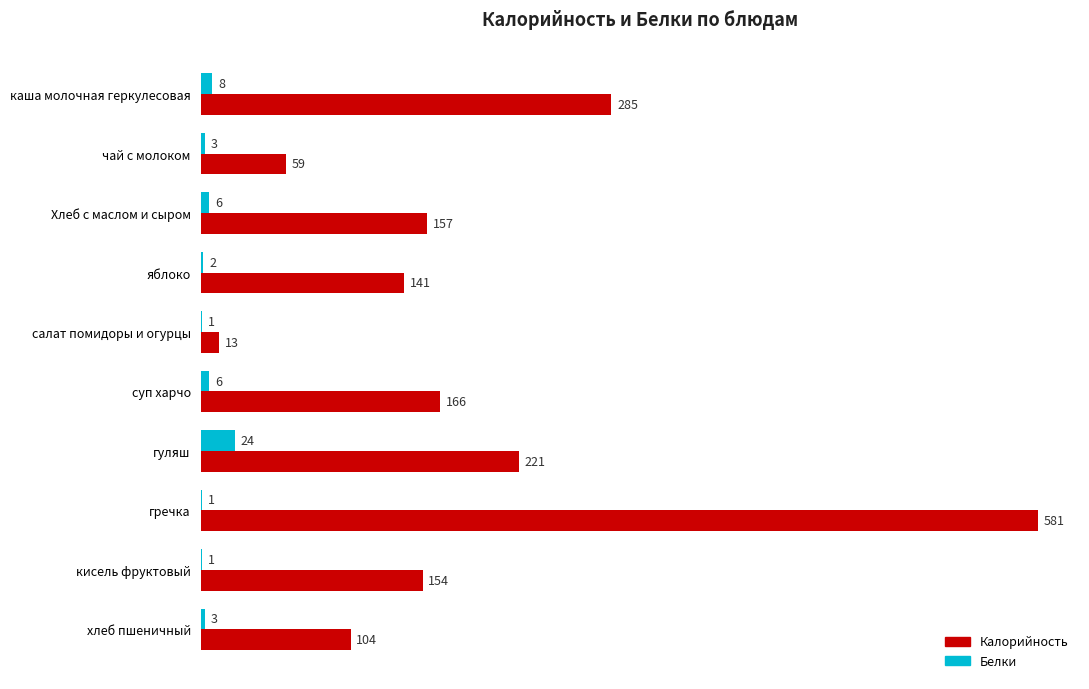

Which series changed the most between чай с молоком and гуляш?

Калорийность